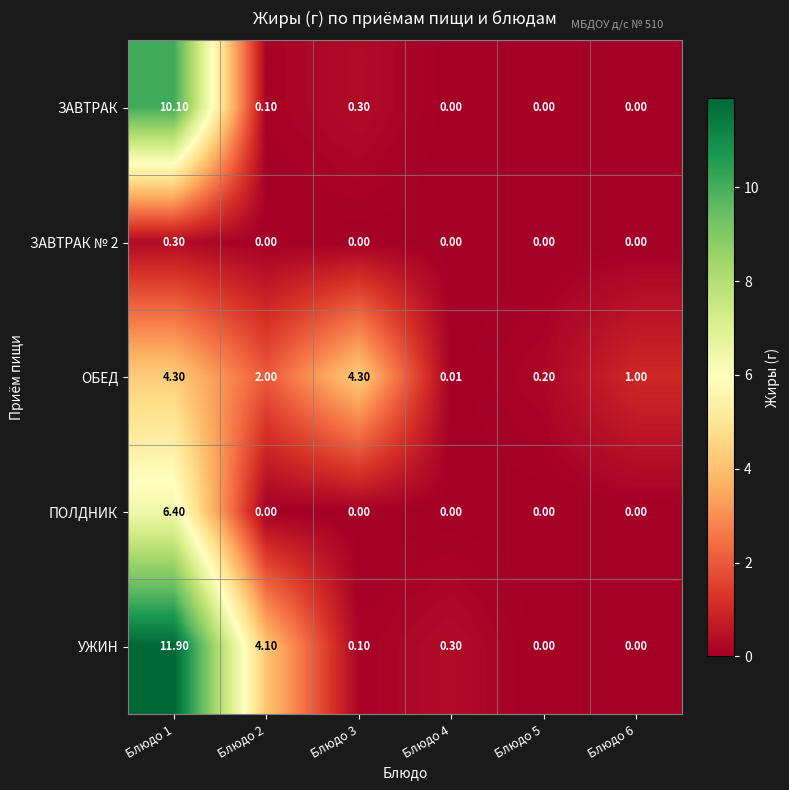

Rank the series by their maximum value, from lowest to highest.

ЗАВТРАК № 2, ОБЕД, ПОЛДНИК, ЗАВТРАК, УЖИН